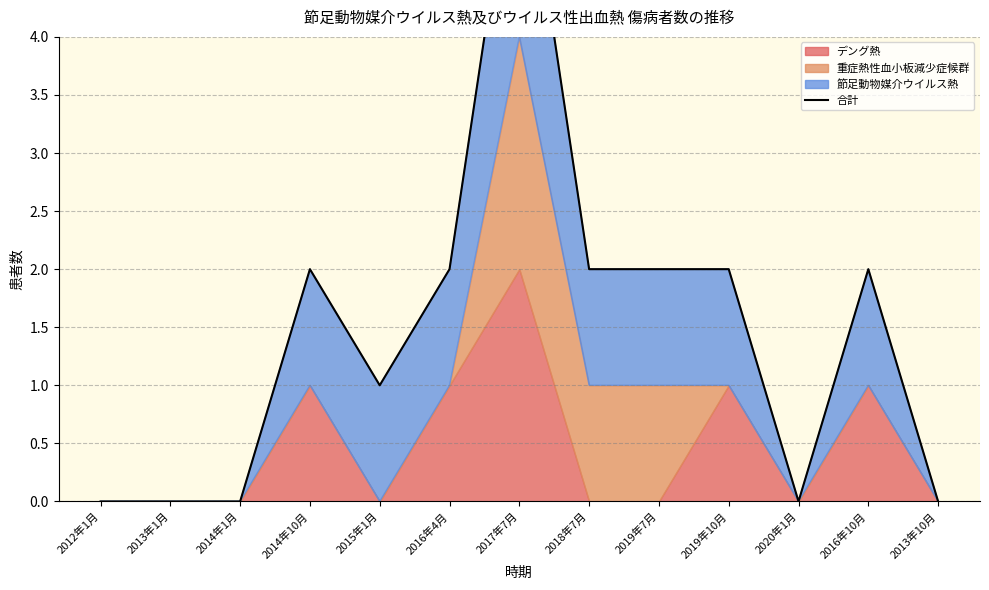

What position from the left is 2012年1月?

1